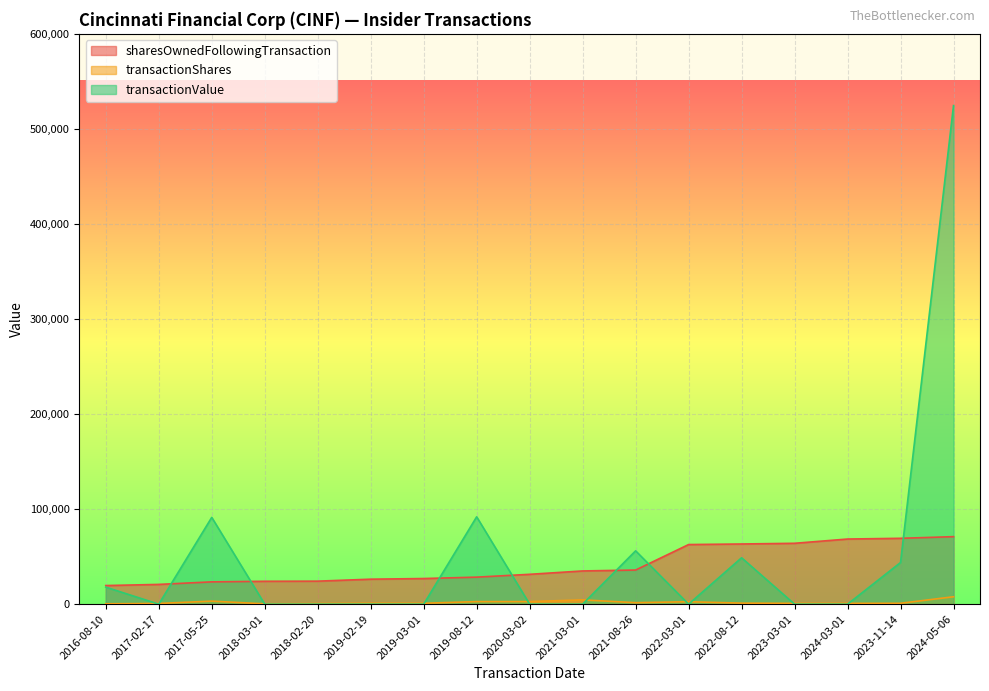

Reading right to left, extract all data points from this chart.

sharesOwnedFollowingTransaction: 2024-05-06=71029	2023-11-14=69291	2024-03-01=68523	2023-03-01=64045	2022-08-12=63314	2022-03-01=62718	2021-08-26=35908	2021-03-01=34953	2020-03-02=31410	2019-08-12=28444	2019-03-01=26965	2019-02-19=26286	2018-02-20=24214	2018-03-01=24090	2017-05-25=23474	2017-02-17=20791	2016-08-10=19584
transactionShares: 2024-05-06=7800	2023-11-14=936	2024-03-01=885	2023-03-01=885	2022-08-12=1092	2022-03-01=2569	2021-08-26=1575	2021-03-01=4524	2020-03-02=2700	2019-08-12=2700	2019-03-01=955	2019-02-19=1015	2018-02-20=696	2018-03-01=356	2017-05-25=3200	2017-02-17=756	2016-08-10=400
transactionValue: 2024-05-06=524549	2023-11-14=43814	2024-03-01=0	2023-03-01=0	2022-08-12=48812	2022-03-01=0	2021-08-26=56117	2021-03-01=0	2020-03-02=0	2019-08-12=91908	2019-03-01=0	2019-02-19=0	2018-02-20=0	2018-03-01=0	2017-05-25=91311	2017-02-17=0	2016-08-10=17916